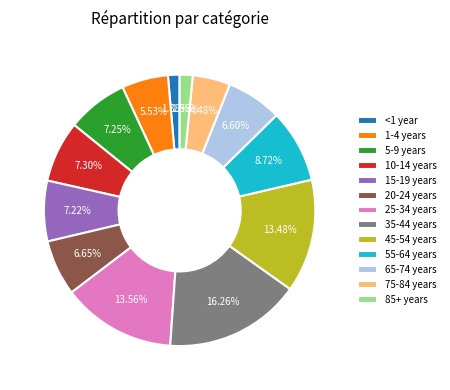

How many slices are in this pie chart?

13